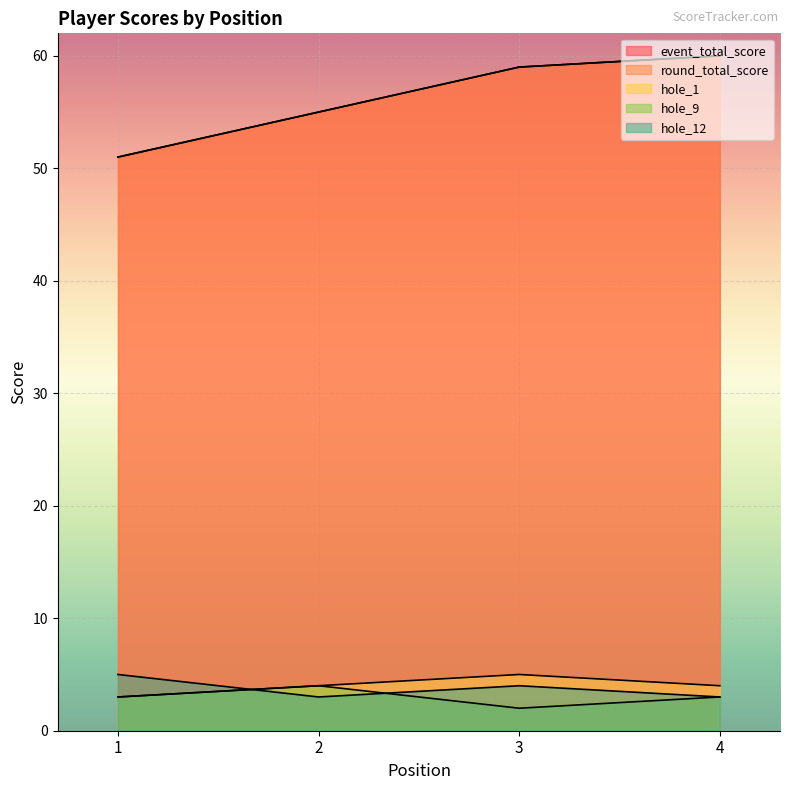

Reading left to right, what are all the values shown in this chart?

event_total_score: 1=51	2=55	3=59	4=60
round_total_score: 1=51	2=55	3=59	4=60
hole_1: 1=3	2=4	3=5	4=4
hole_9: 1=3	2=4	3=2	4=3
hole_12: 1=5	2=3	3=4	4=3